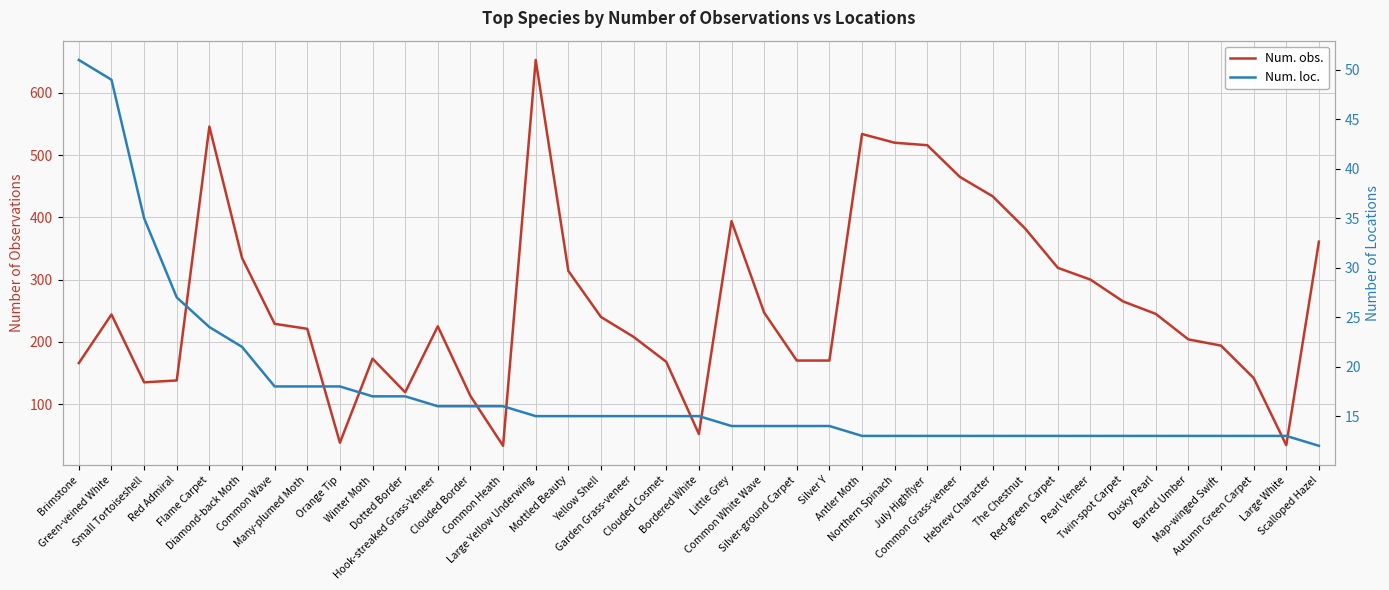

In Num. obs., how many points are lower than both neighbors (excluding endpoints)?

6